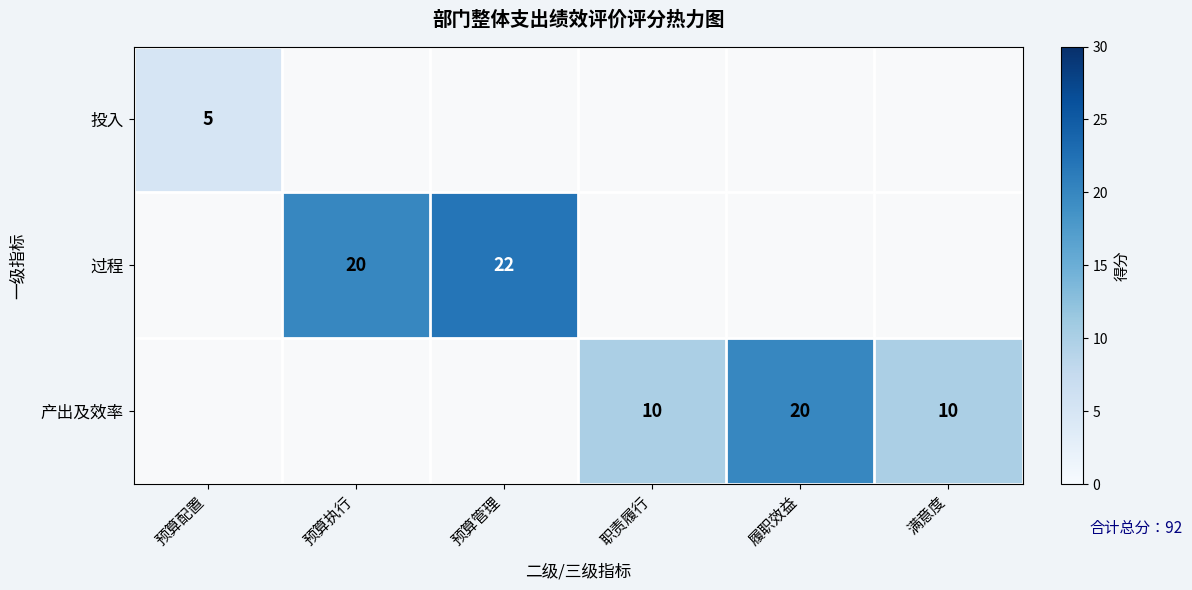

Which category has the highest value across all series?

预算管理